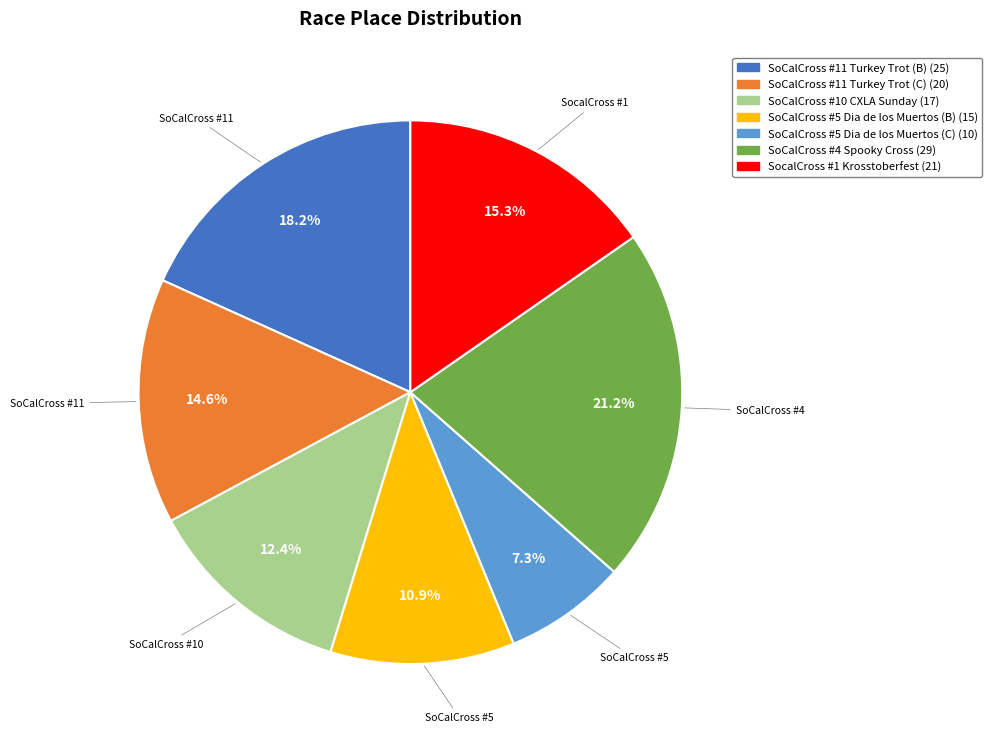

Rank the categories by value from lowest to highest.

SoCalCross #5 Dia de los Muertos (C), SoCalCross #5 Dia de los Muertos (B), SoCalCross #10 CXLA Sunday, SoCalCross #11 Turkey Trot (C), SocalCross #1 Krosstoberfest, SoCalCross #11 Turkey Trot (B), SoCalCross #4 Spooky Cross